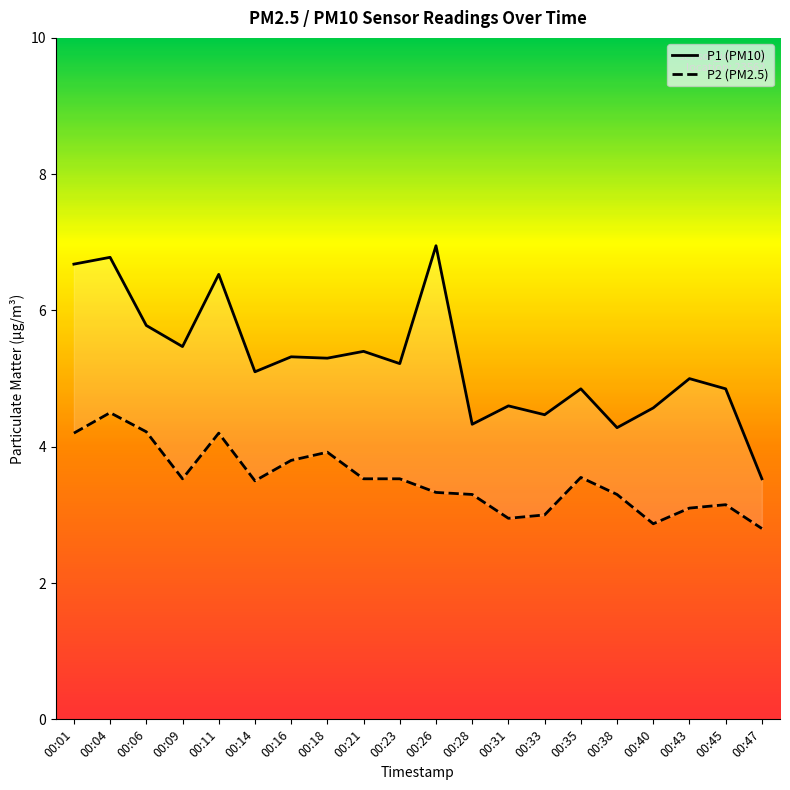

How many series are shown in this chart?

2